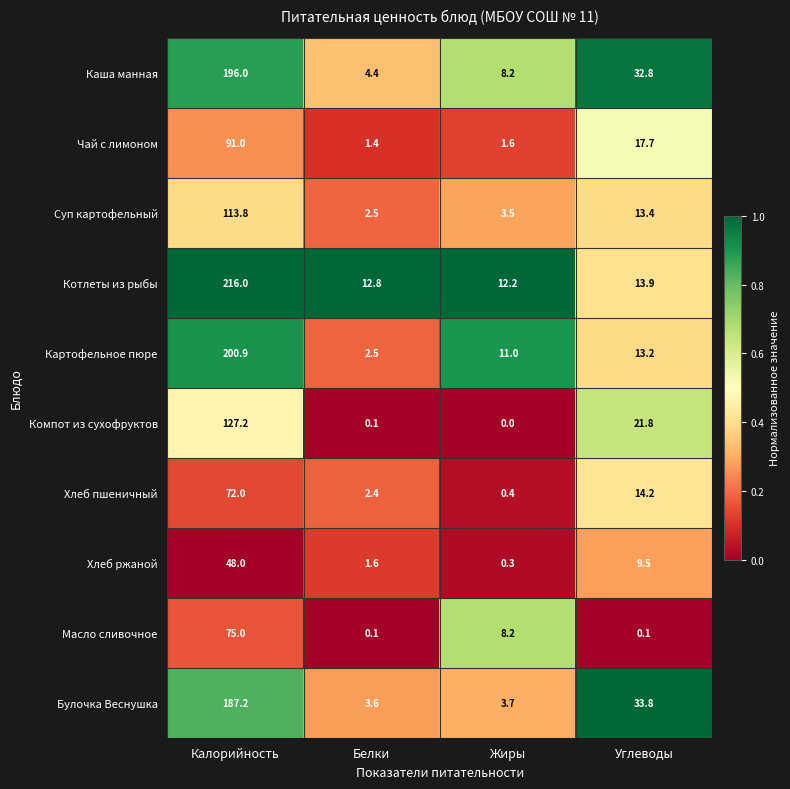

Which category has the highest value across all series?

Калорийность